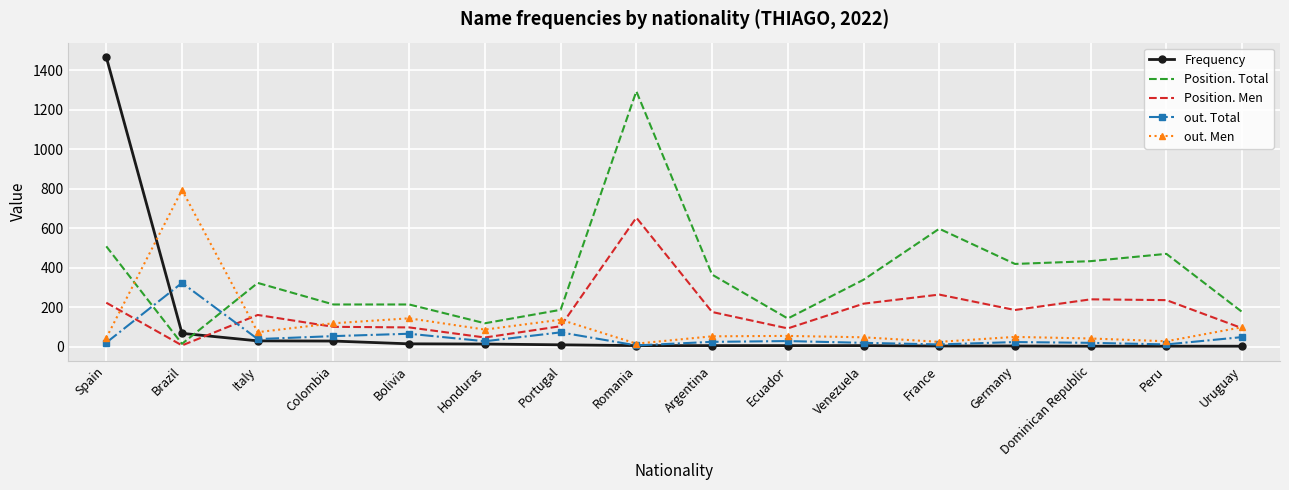

Read the Frequency value at Colombia.

30